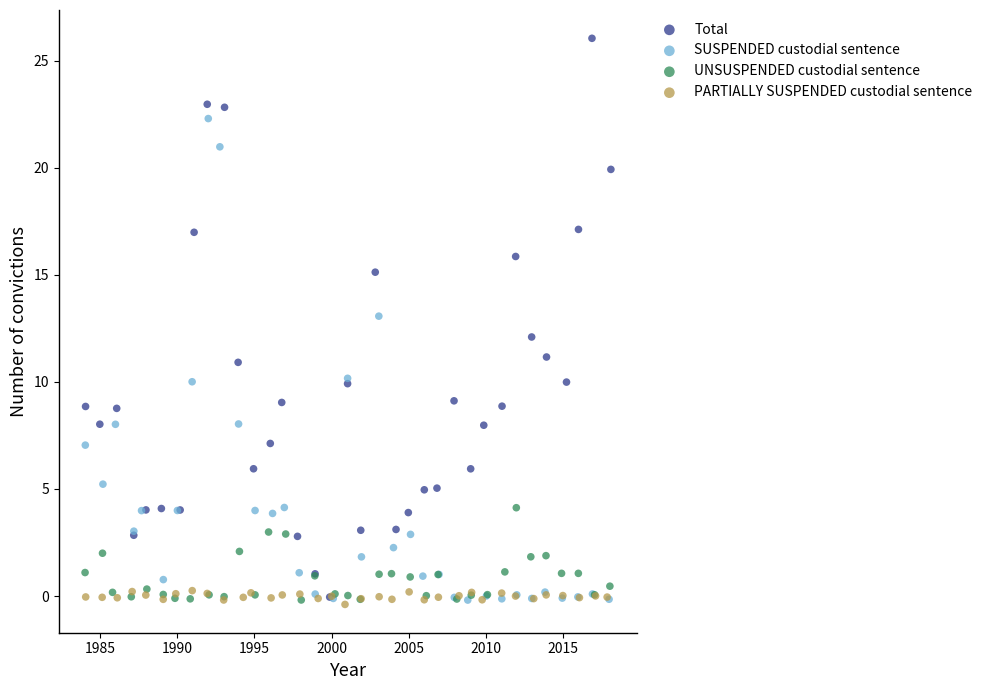

Which series has the widest spread of Y values?

Total